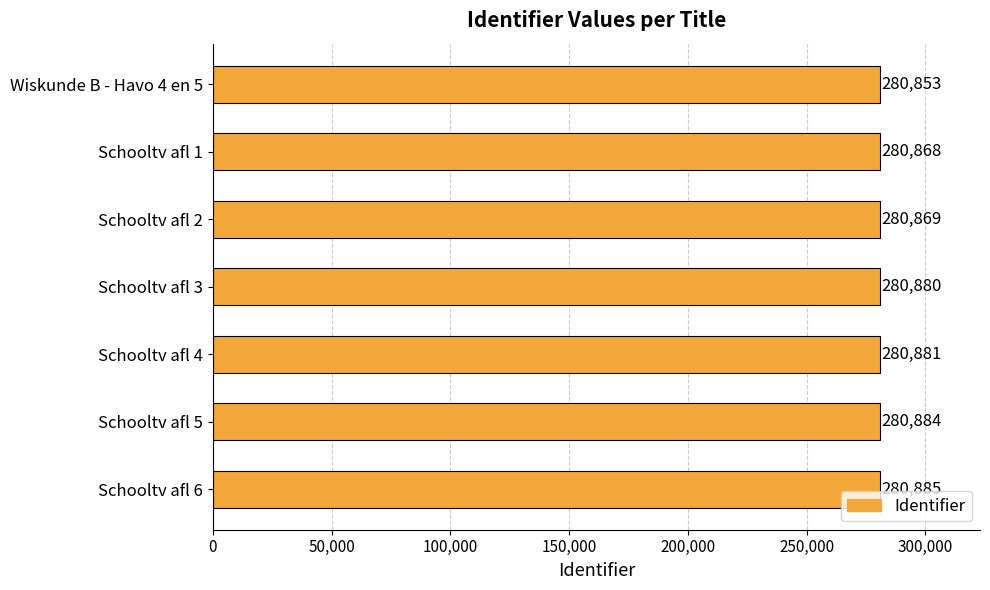

How many data points does each series have?

7